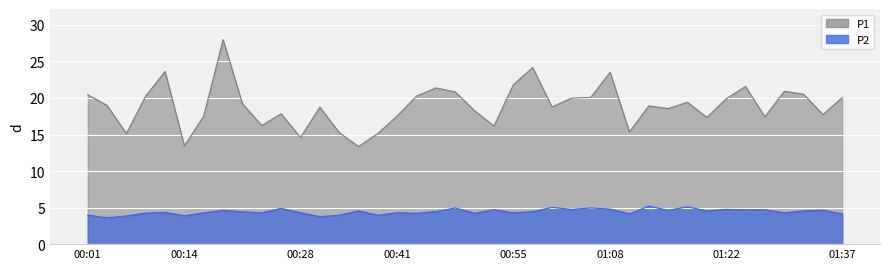

Rank the series by their maximum value, from highest to lowest.

P1, P2